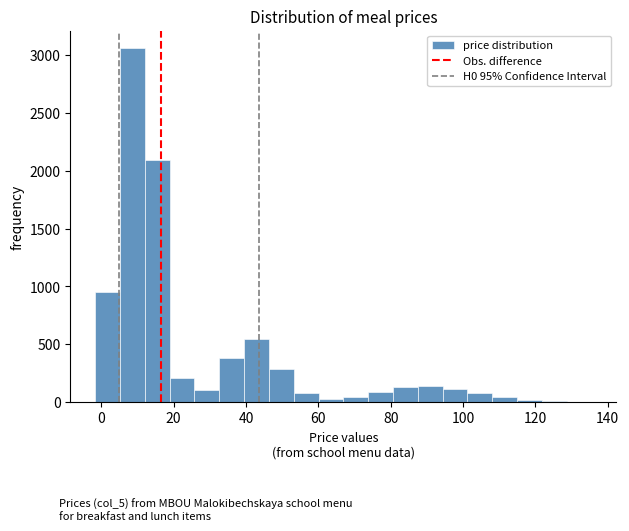

Read against the x-axis, roughly where is the centre of the tallest bar?

8